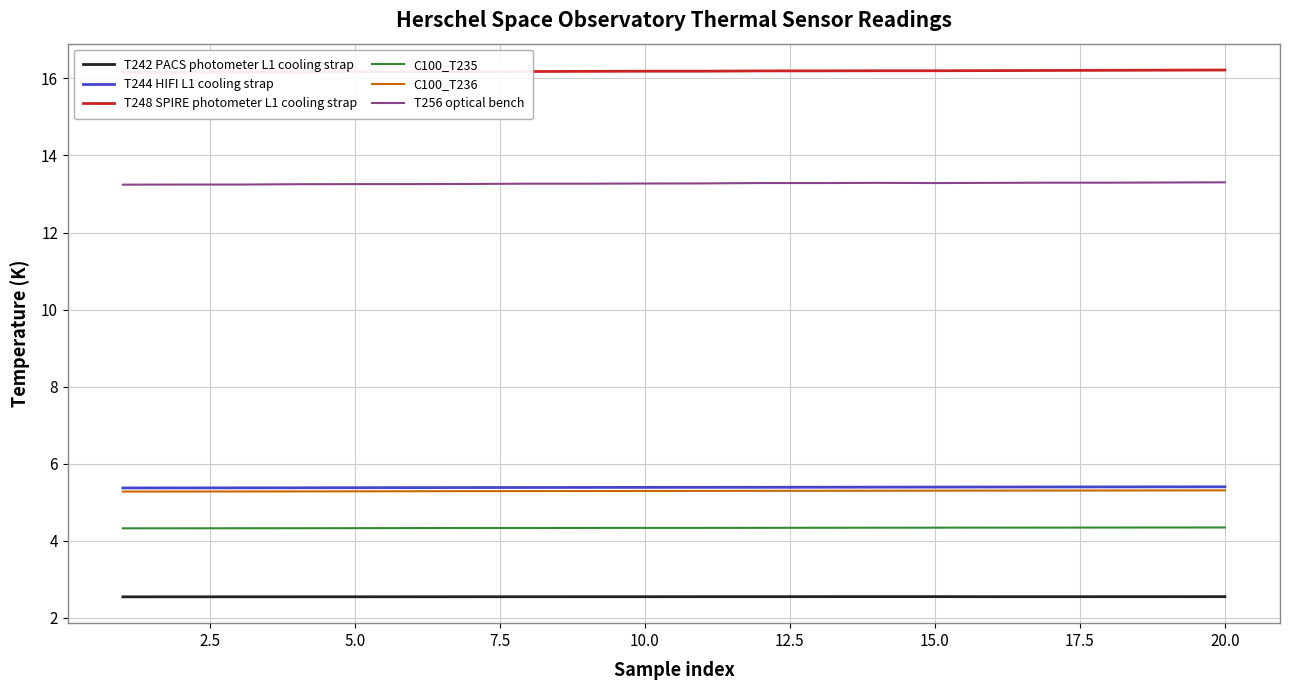

True or false: C100_T236 and T242 PACS photometer L1 cooling strap cross at least once.

False